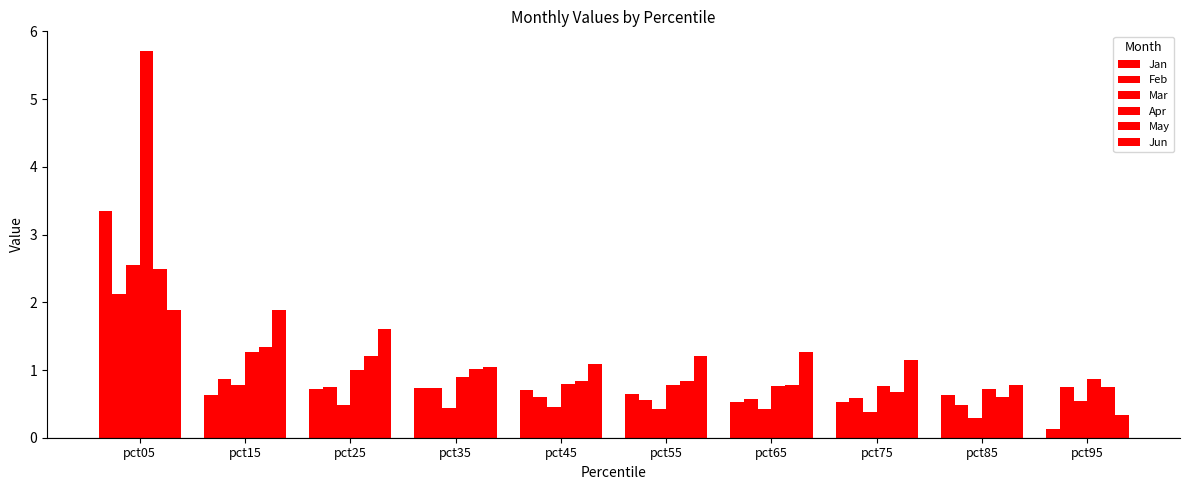

Reading right to left, transcribe all the data shown in this chart.

Jan: pct95=0.1	pct85=0.6	pct75=0.5	pct65=0.5	pct55=0.7	pct45=0.7	pct35=0.7	pct25=0.7	pct15=0.6	pct05=3.4
Feb: pct95=0.8	pct85=0.5	pct75=0.6	pct65=0.6	pct55=0.6	pct45=0.6	pct35=0.7	pct25=0.7	pct15=0.9	pct05=2.1
Mar: pct95=0.5	pct85=0.3	pct75=0.4	pct65=0.4	pct55=0.4	pct45=0.5	pct35=0.4	pct25=0.5	pct15=0.8	pct05=2.5
Apr: pct95=0.9	pct85=0.7	pct75=0.8	pct65=0.8	pct55=0.8	pct45=0.8	pct35=0.9	pct25=1.0	pct15=1.3	pct05=5.7
May: pct95=0.7	pct85=0.6	pct75=0.7	pct65=0.8	pct55=0.8	pct45=0.8	pct35=1.0	pct25=1.2	pct15=1.3	pct05=2.5
Jun: pct95=0.3	pct85=0.8	pct75=1.1	pct65=1.3	pct55=1.2	pct45=1.1	pct35=1.0	pct25=1.6	pct15=1.9	pct05=1.9